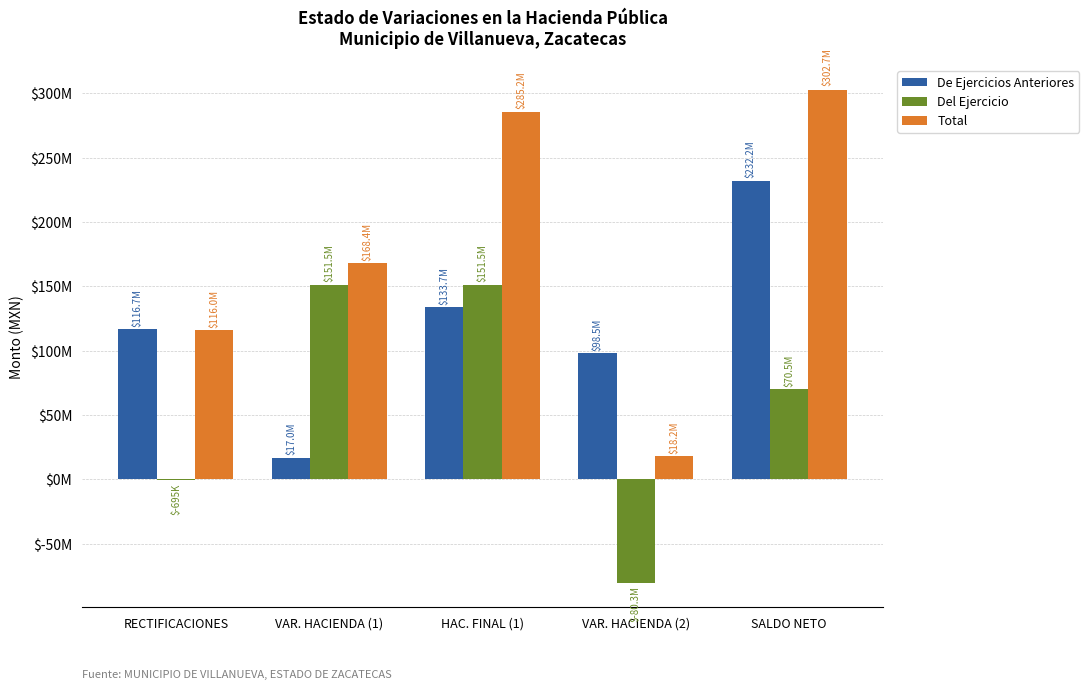

What are all the series names shown in the legend?

De Ejercicios Anteriores, Del Ejercicio, Total